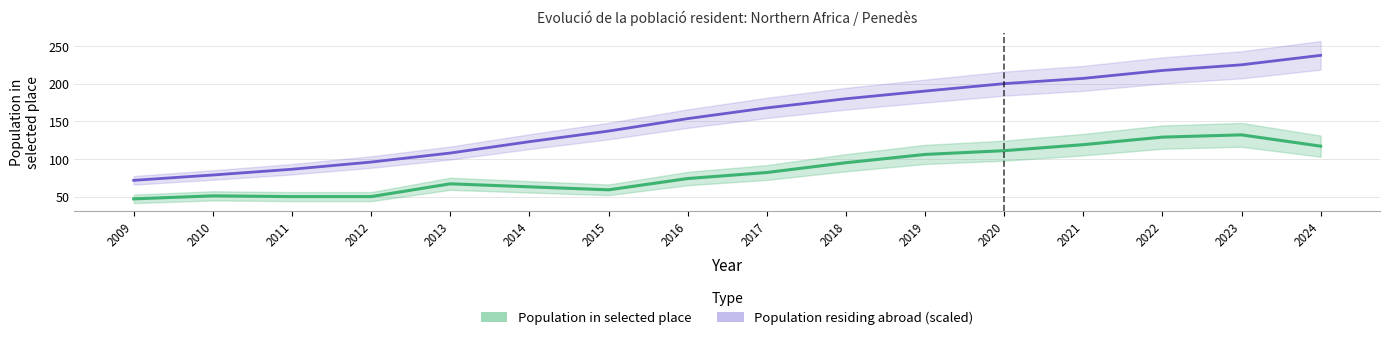

The Population residing abroad (scaled) series shows 225.1 at 2023. True or false?

True